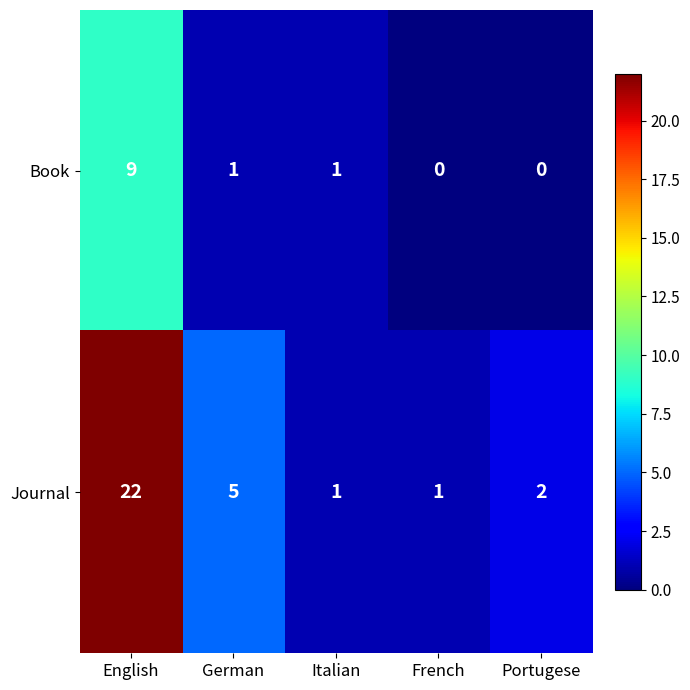

How many Book values are between 0 and 1?

4